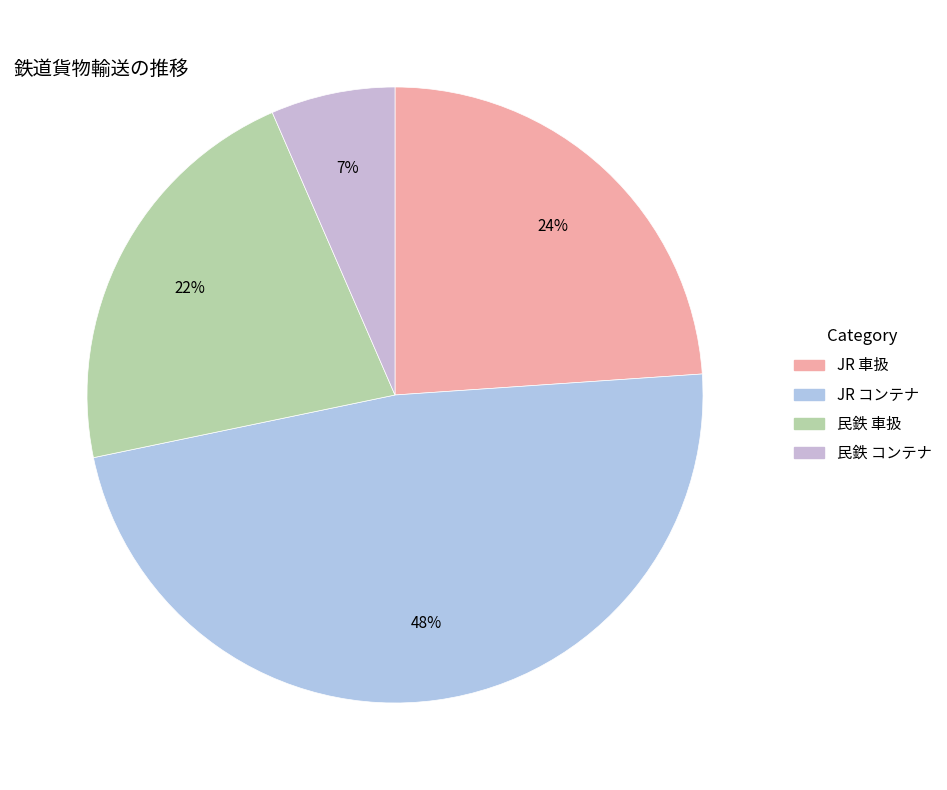

How much of the chart is everything except 民鉄 コンテナ?

93.5%